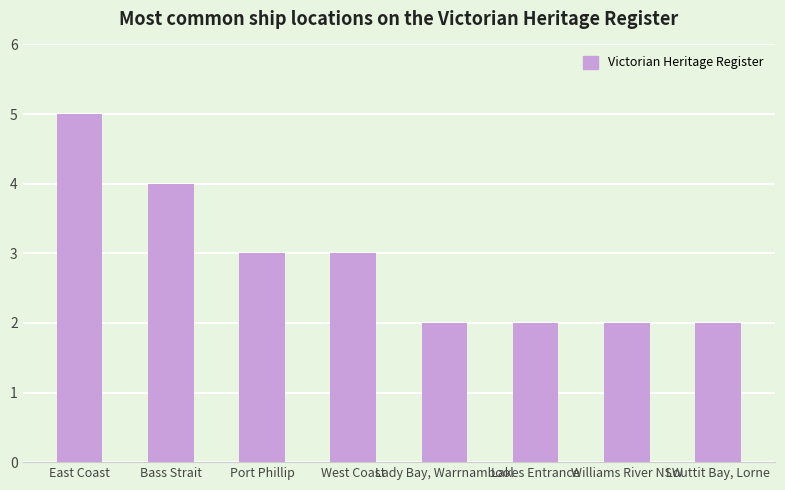

True or false: the data shows 4 at Bass Strait.

True